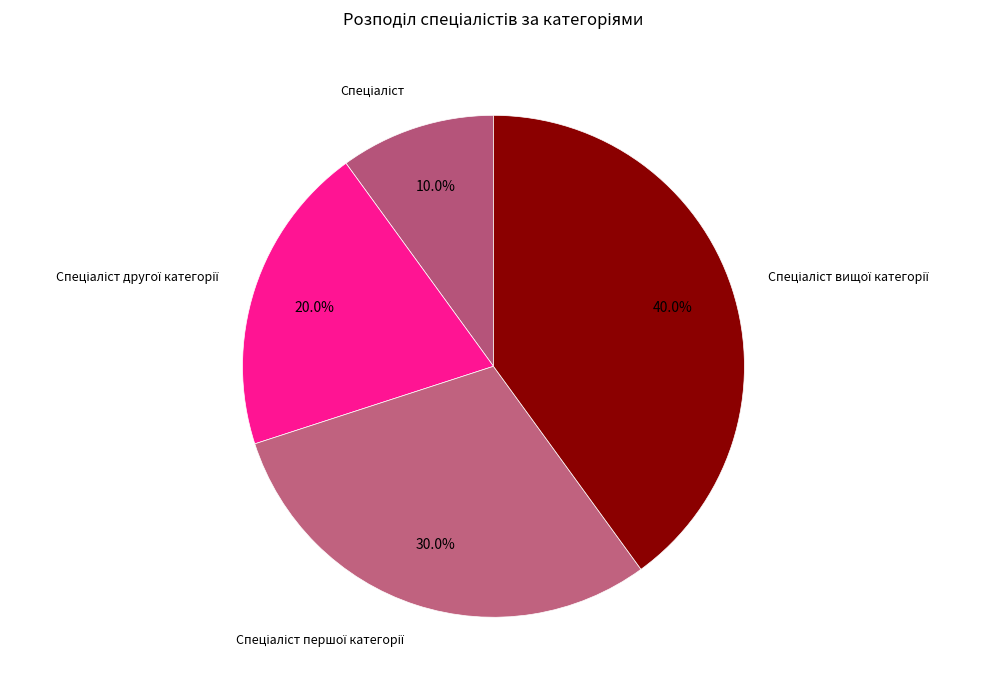

Is there a majority slice in this chart?

No